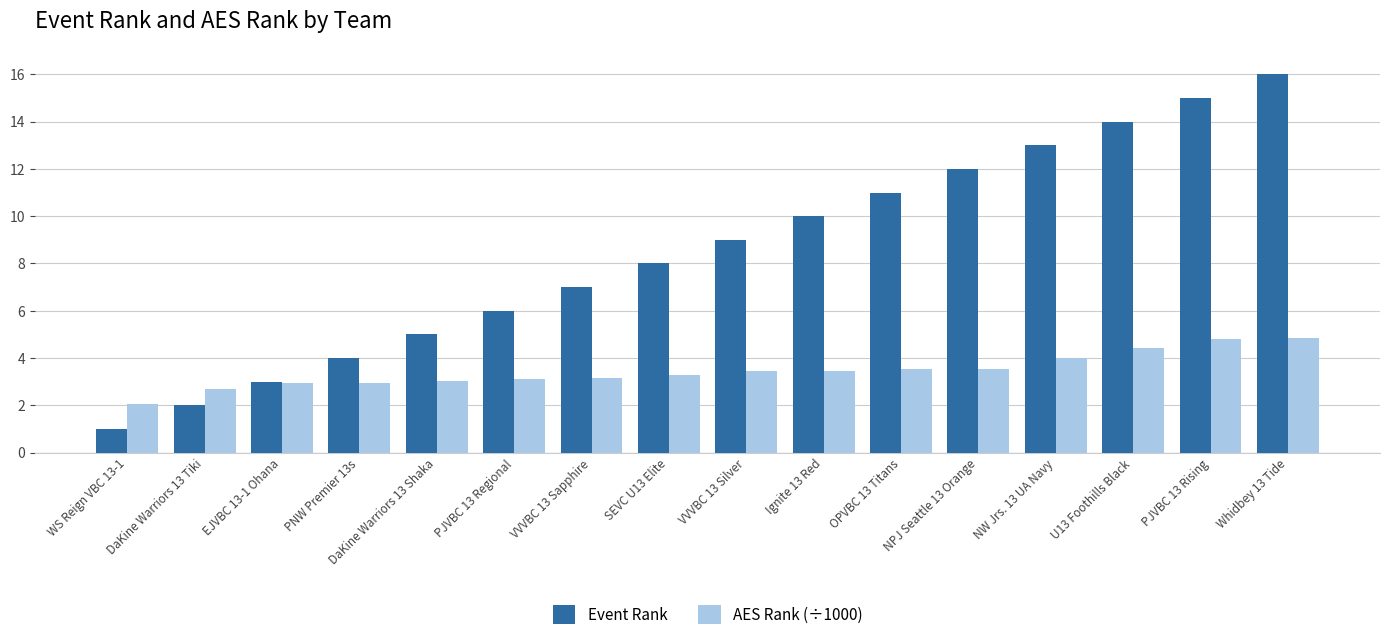

List the series in order of their overall mean, lowest first.

AES Rank (÷1000), Event Rank